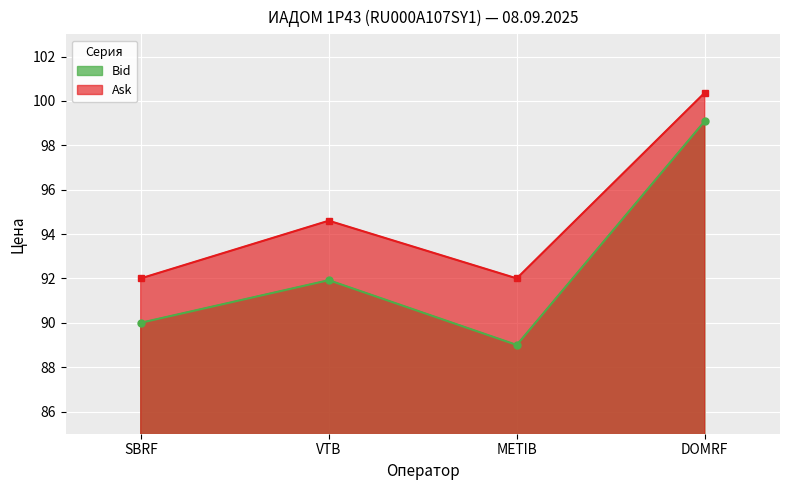

At DOMRF, list the series in order from smallest to largest.

Bid, Ask